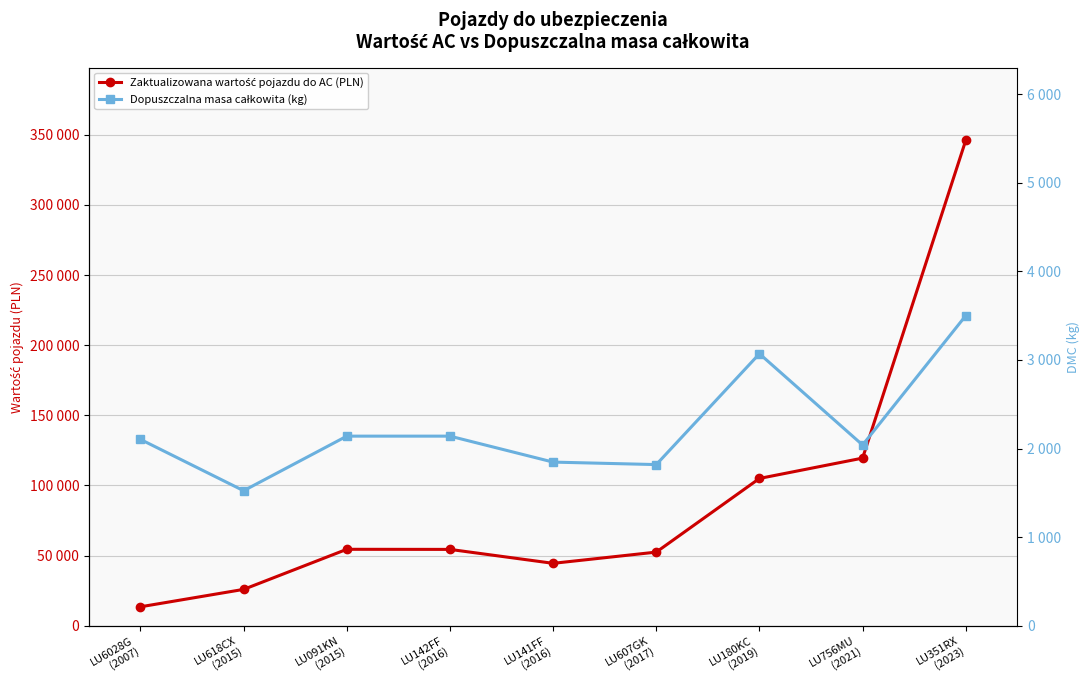

What position from the left is LU6028G
(2007)?

1